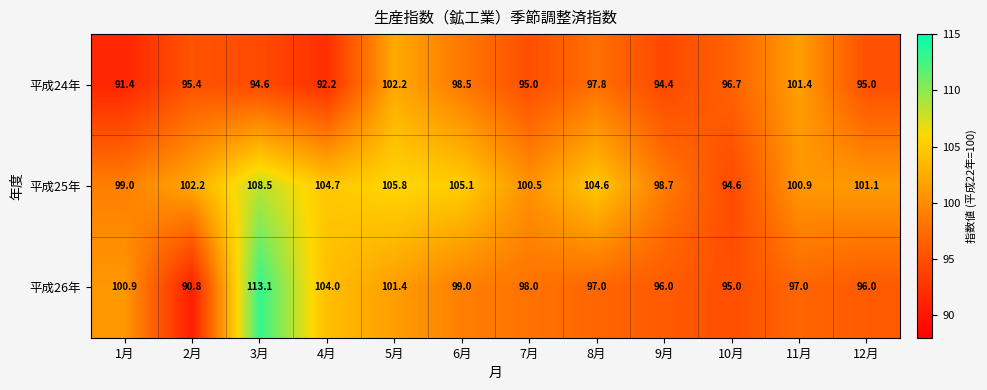

Between 4月 and 7月, which series saw the biggest shift?

平成26年